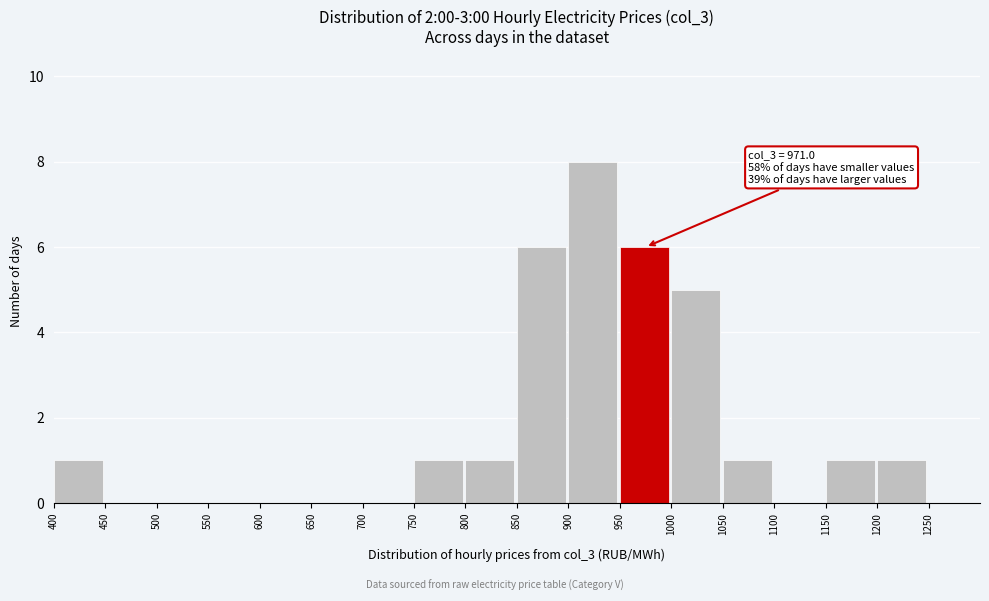

Over which range of the x-axis is the bar tallest?

900 to 950